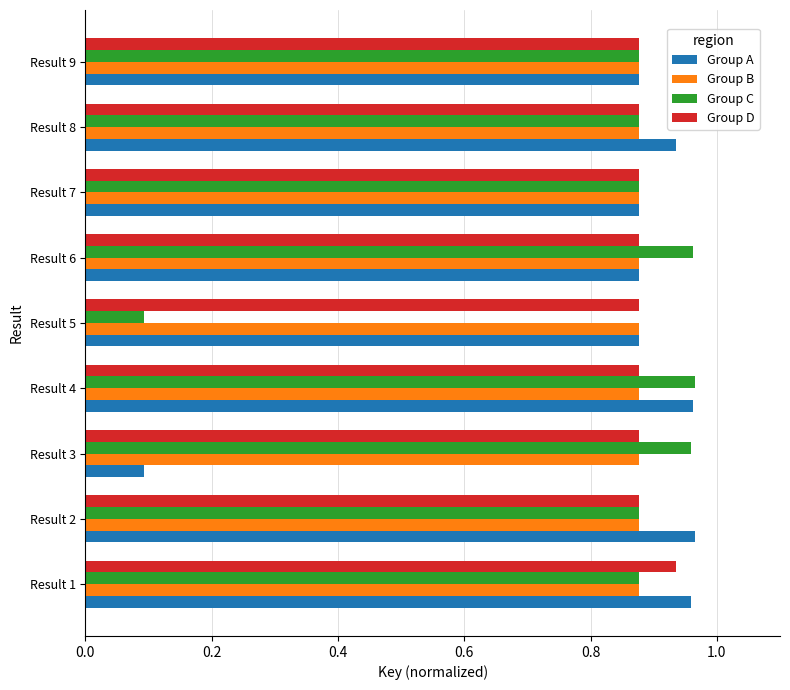

What are all the series names shown in the legend?

Group A, Group B, Group C, Group D